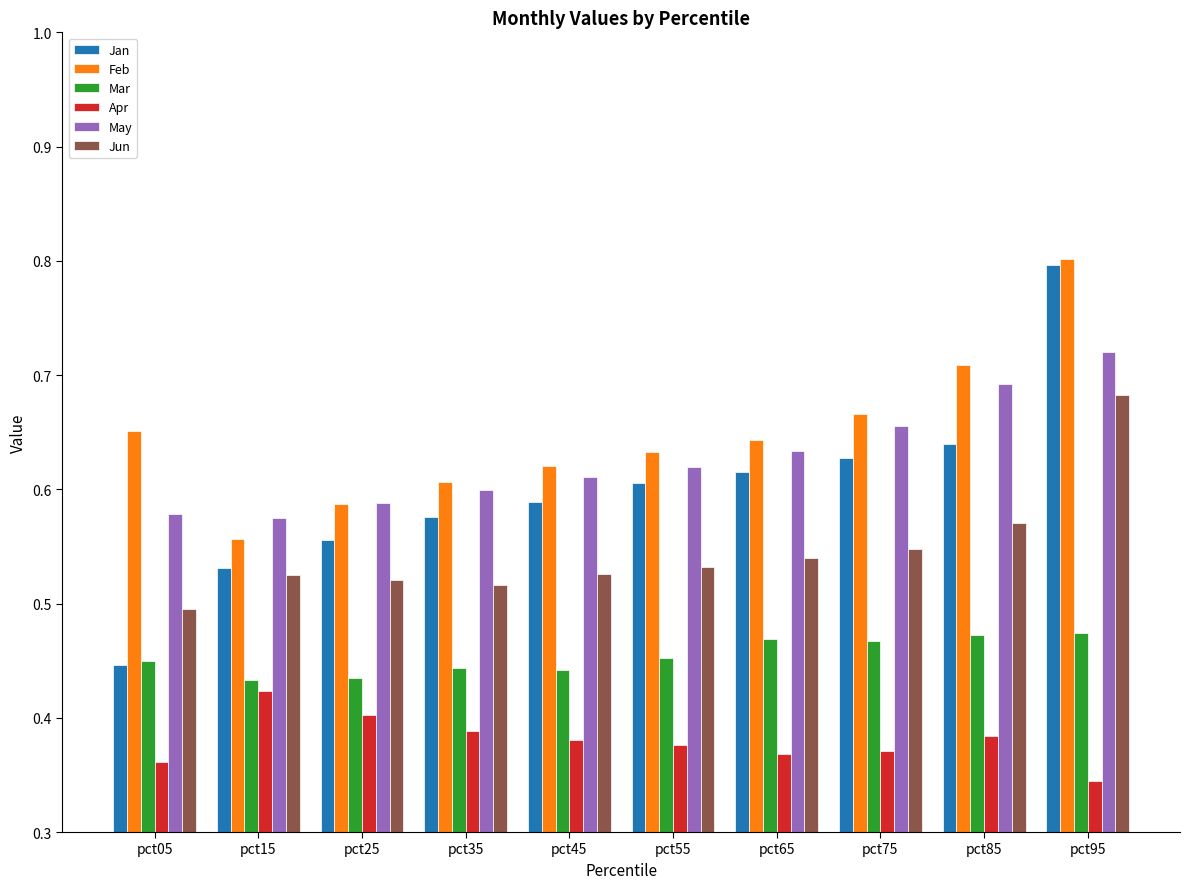

What is the sum of the May values at pct95 and pct25?

1.3